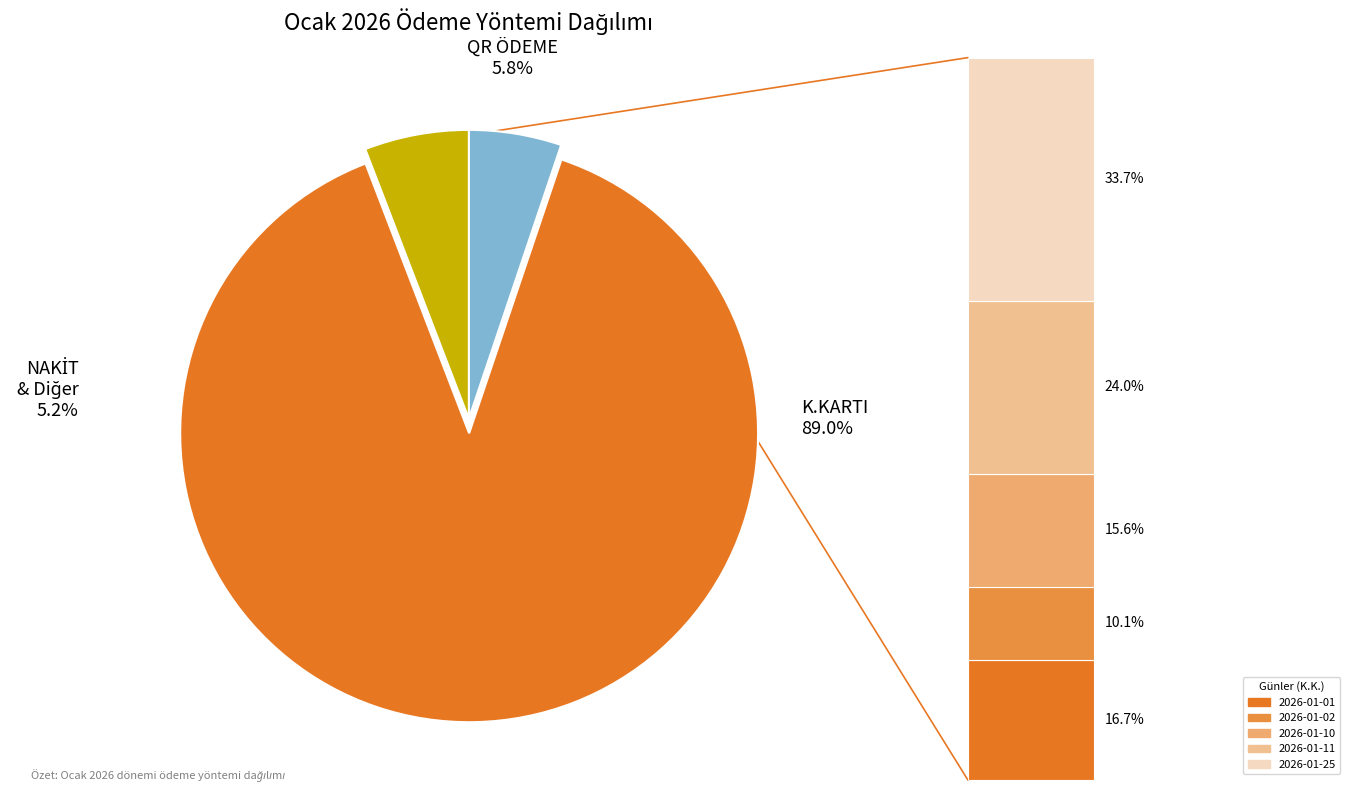

To the nearest percent, what is the average slice percentage?

33%